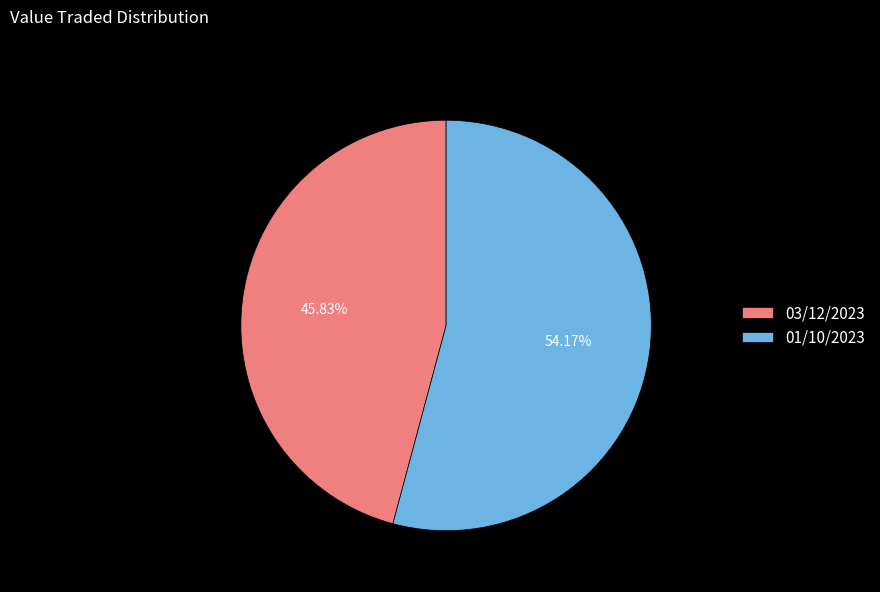

Rank the categories by value from highest to lowest.

01/10/2023, 03/12/2023